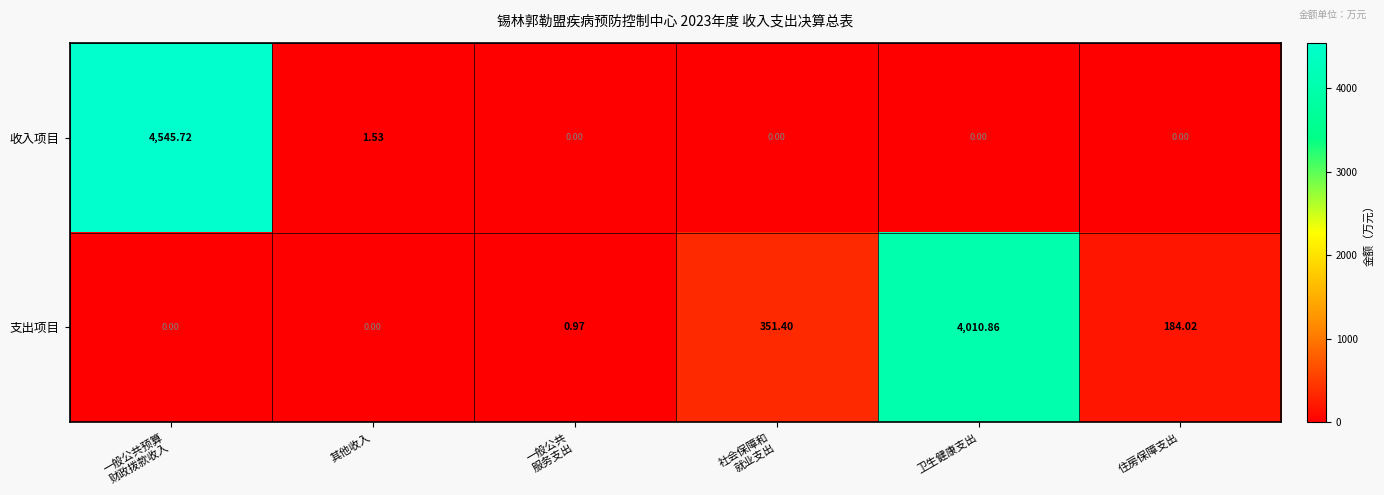

Which series has the widest spread of values?

收入项目